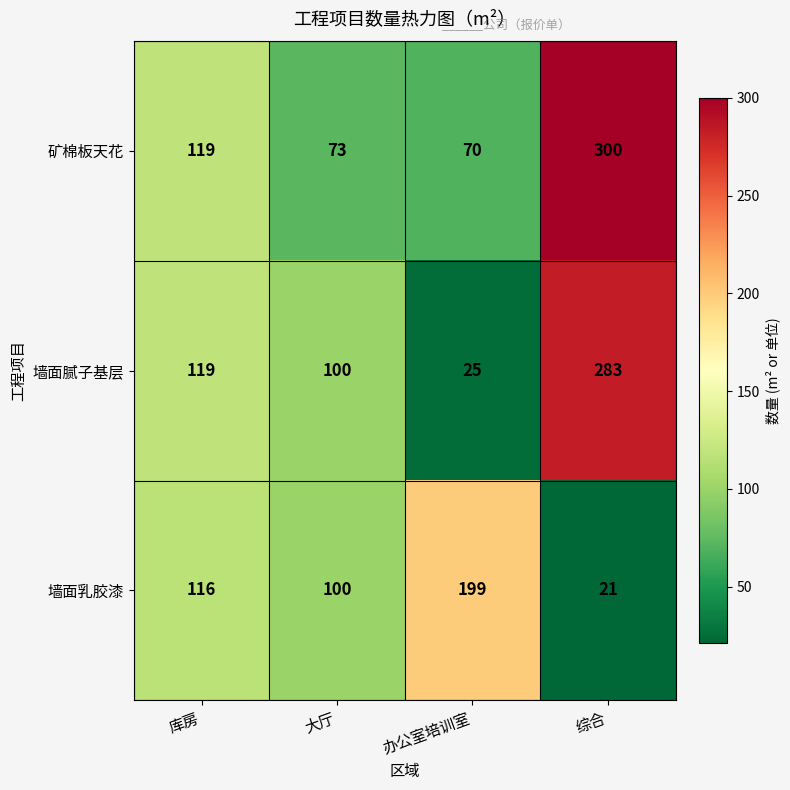

What is the sum of the 墙面乳胶漆 values at 综合 and 办公室培训室?

220